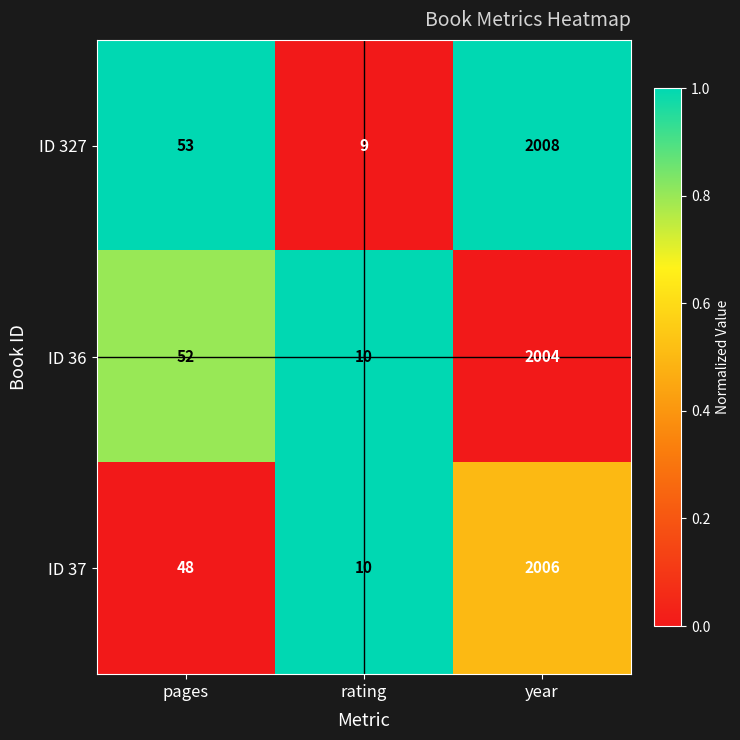

What is the sum of the ID 37 values at rating and pages?

58